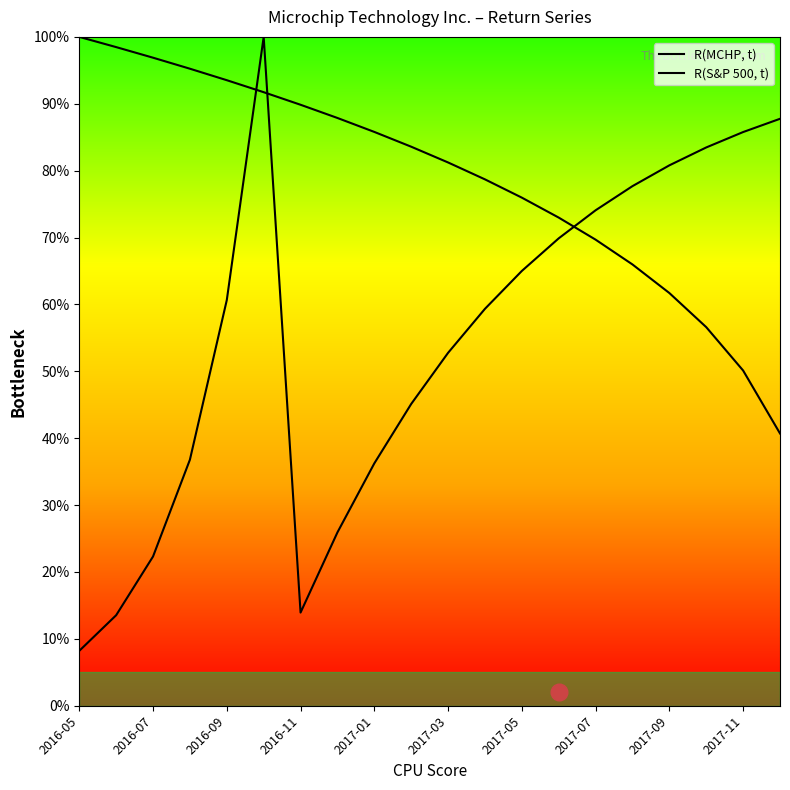

List the series in order of their overall mean, highest first.

R(MCHP, t), R(S&P 500, t)